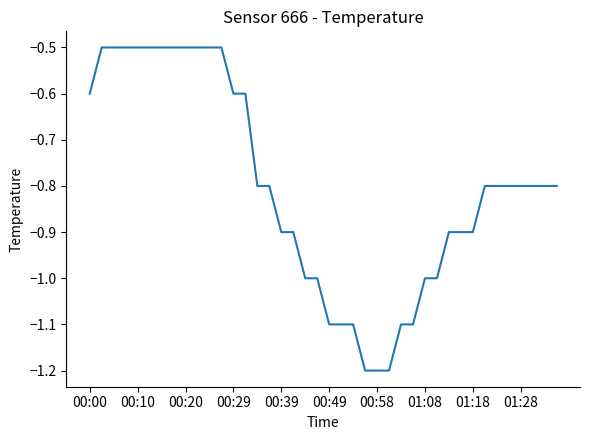

Is this an area chart (filled region under the line)?

No